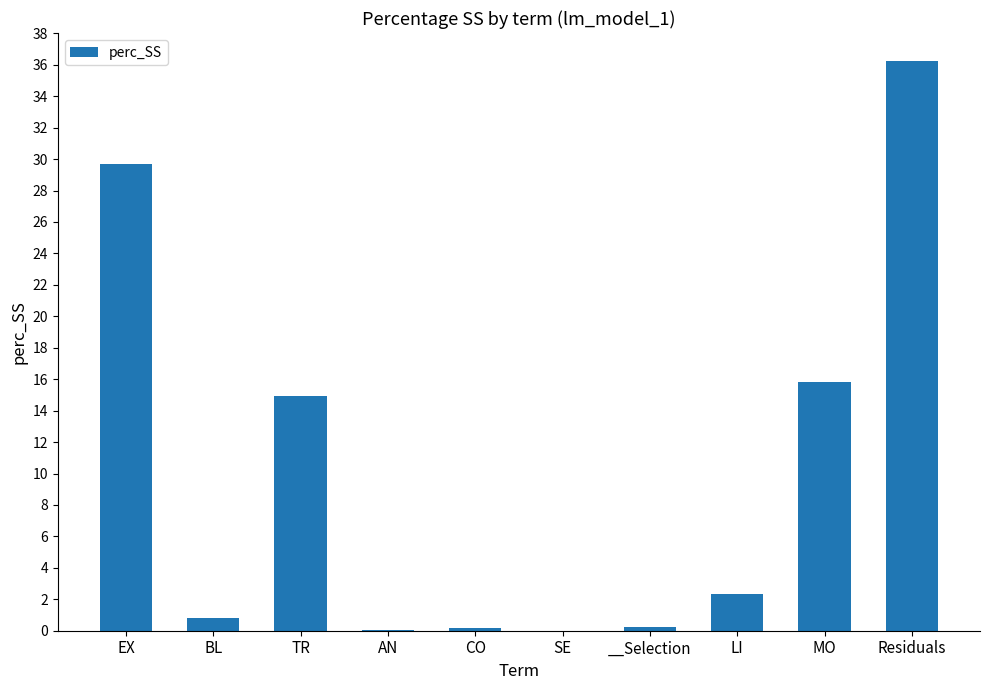

What value does the data have at Residuals?

36.2